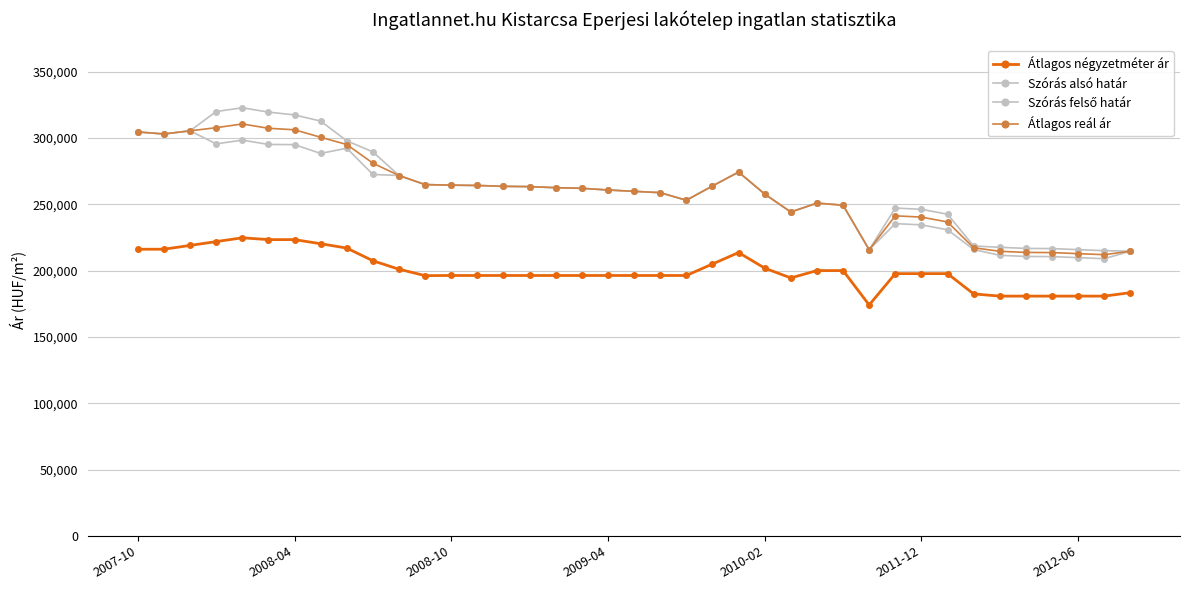

How many lines are shown in the chart?

4